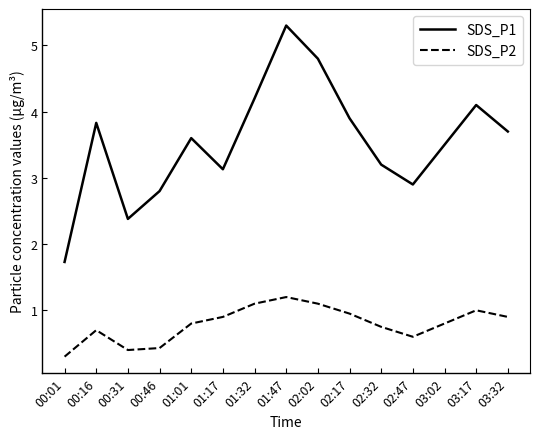

List the series in order of their overall mean, highest first.

SDS_P1, SDS_P2